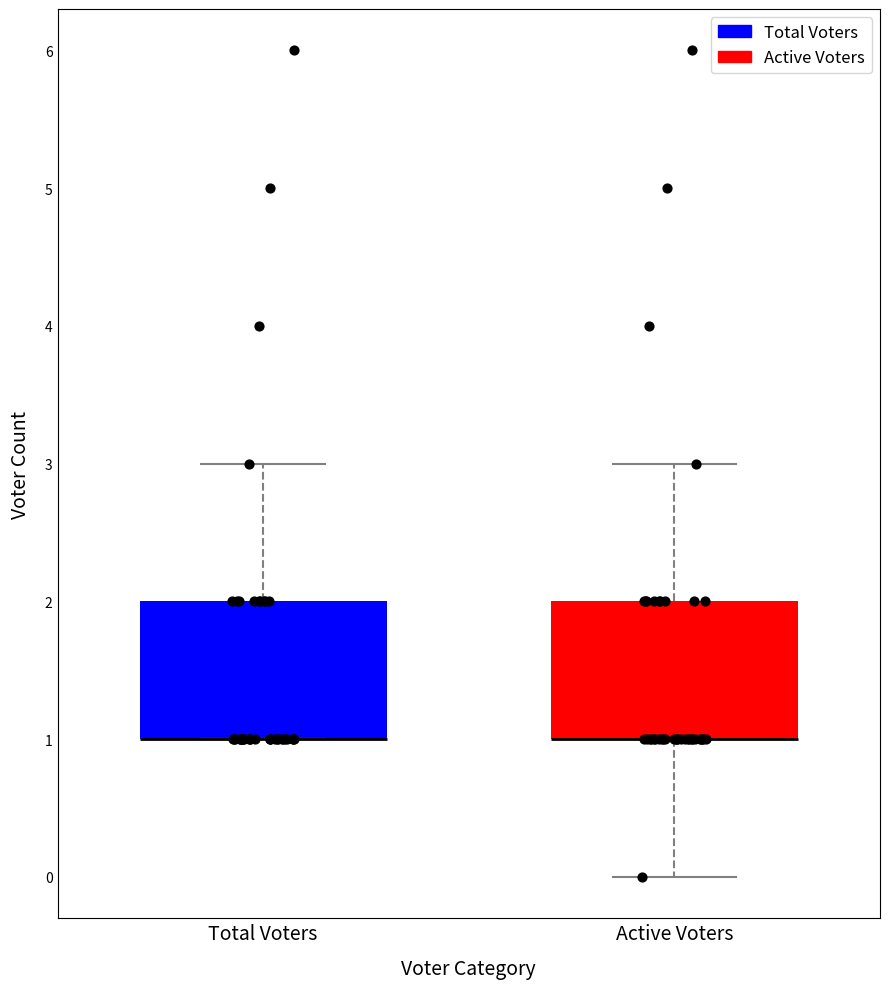

Reading left to right, transcribe this box plot: for each box, give where its median line is, the range the box spans, and where its two whiskers end, as read against the y-axis. The values are not printed on the chart, so give them approximately, as read against the axis.

Total Voters: median 1 (drawn on the box's lower edge), box 1 to 2, whiskers 1 to 3
Active Voters: median 1 (drawn on the box's lower edge), box 1 to 2, whiskers 0 to 3